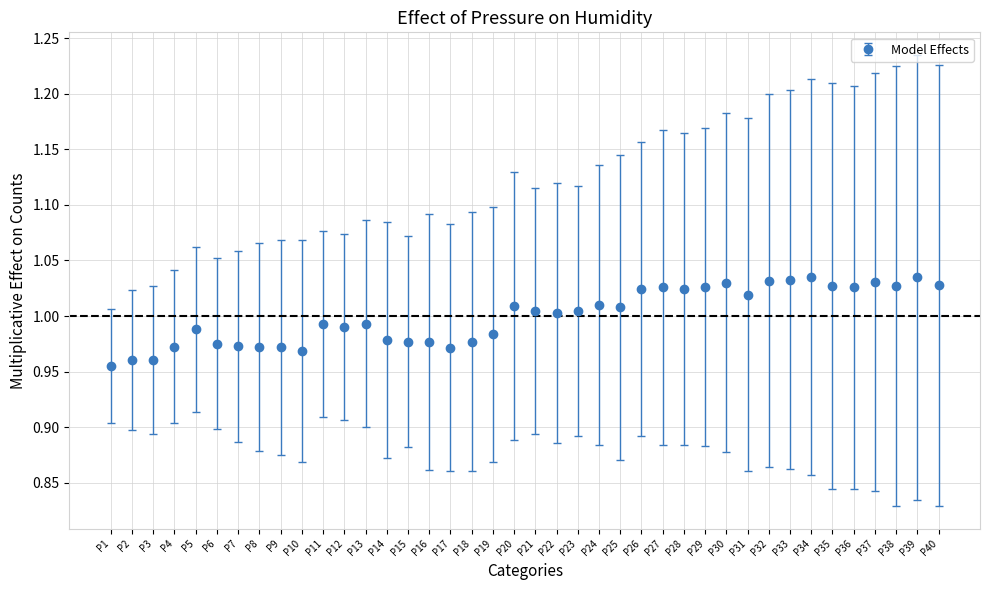

Which has a higher value, P21 or P4?

P21